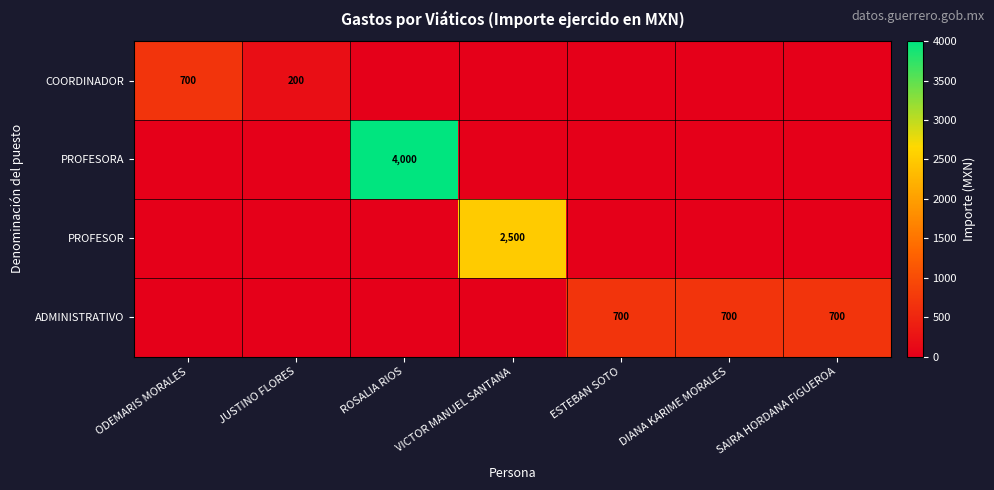

What is the difference between the COORDINADOR values at ODEMARIS MORALES and JUSTINO FLORES?

500